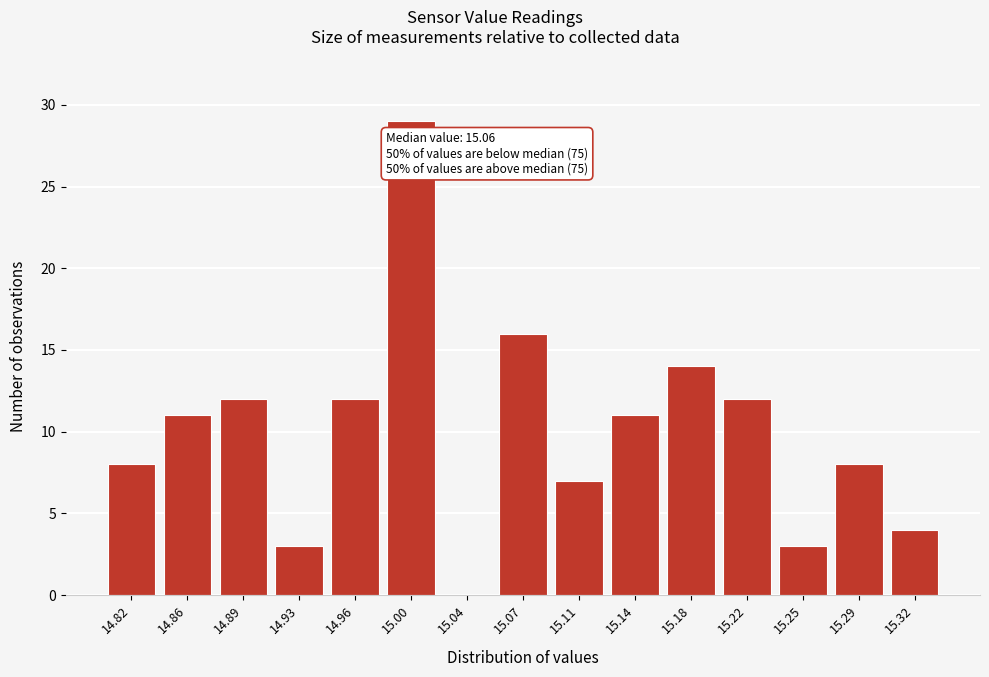

Reading right to left, extract all data points from this chart.

15.32=4	15.29=8	15.25=3	15.22=12	15.18=14	15.14=11	15.11=7	15.07=16	15.04=0	15.00=29	14.96=12	14.93=3	14.89=12	14.86=11	14.82=8